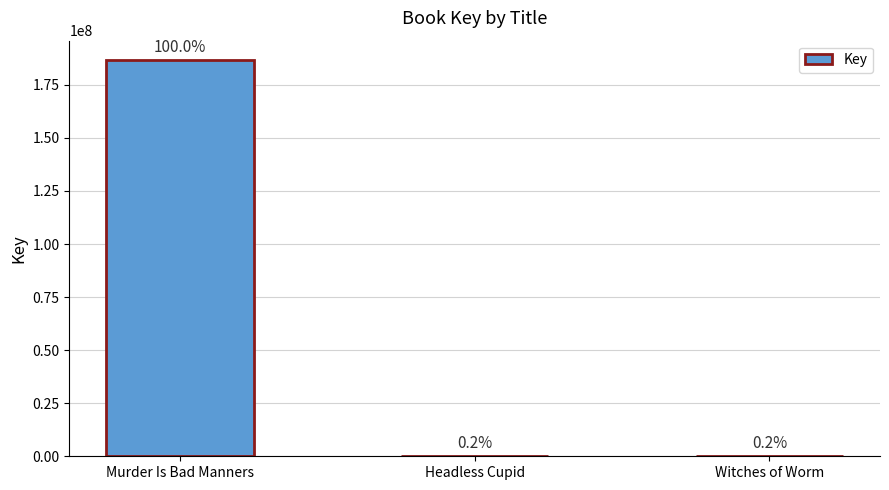

How many data points are less than 330007?

1